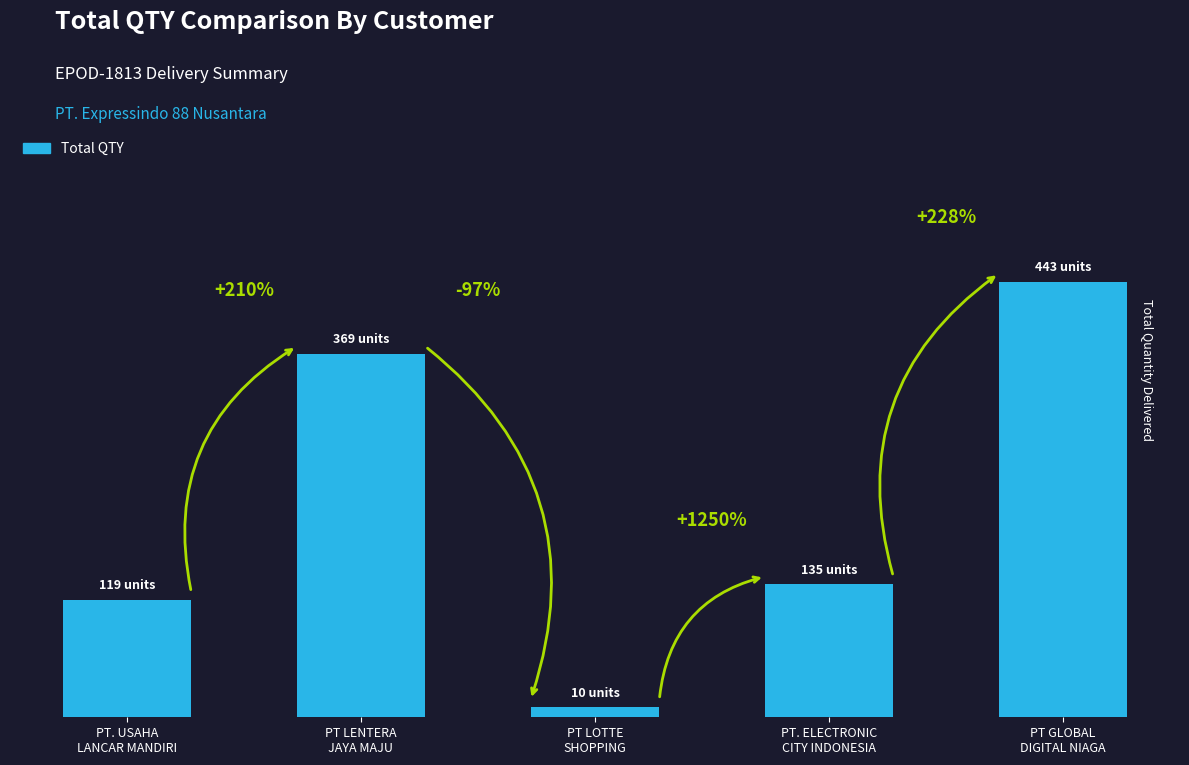

List the labels in order of value, largest first.

PT GLOBAL
DIGITAL NIAGA, PT LENTERA
JAYA MAJU, PT. ELECTRONIC
CITY INDONESIA, PT. USAHA
LANCAR MANDIRI, PT LOTTE
SHOPPING